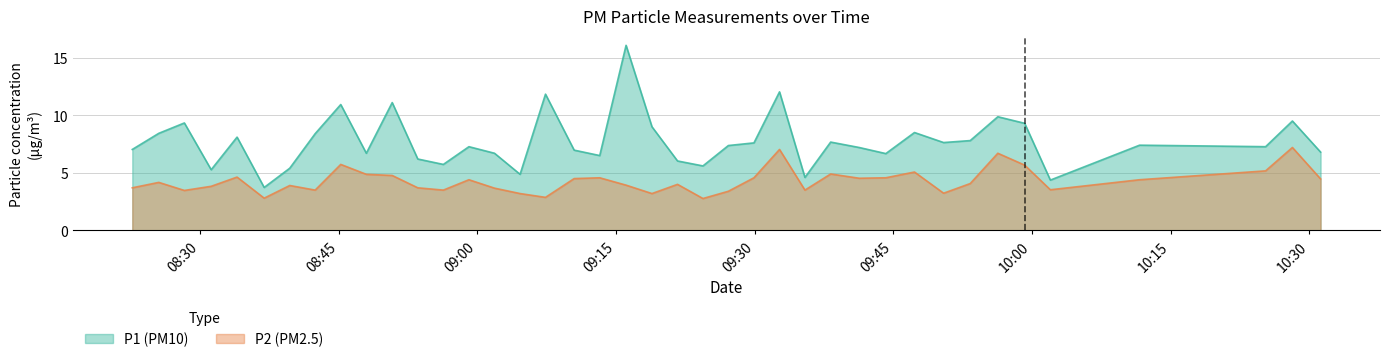

True or false: P1 and P2 intersect in this chart.

False